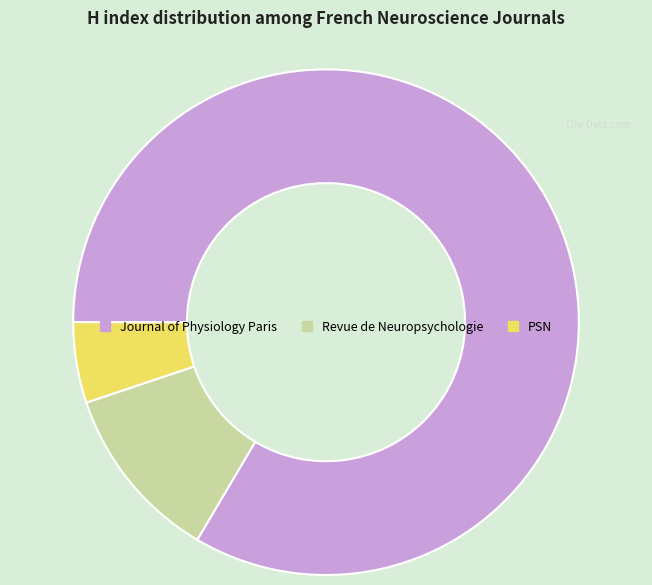

How many segments does this pie chart have?

3